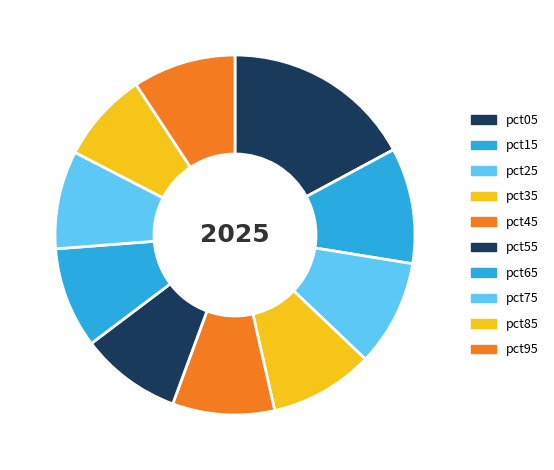

The pct05 slice represents 17% of the pie. True or false?

True